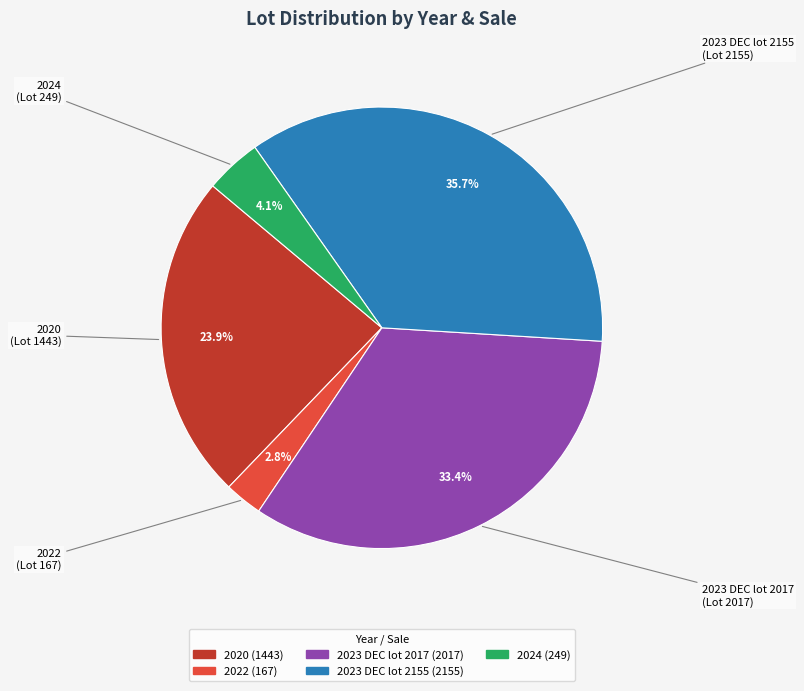

What percentage is NOT represented by 2022?

97.2%